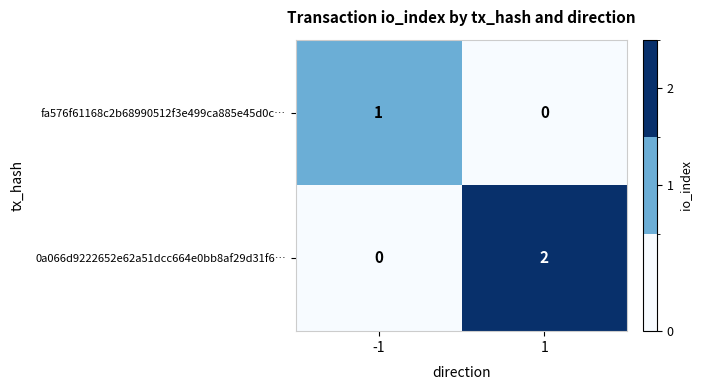

List the series in order of their peak value, lowest first.

fa576f61168c2b68990512f3e499ca885e45d0c…, 0a066d9222652e62a51dcc664e0bb8af29d31f6…